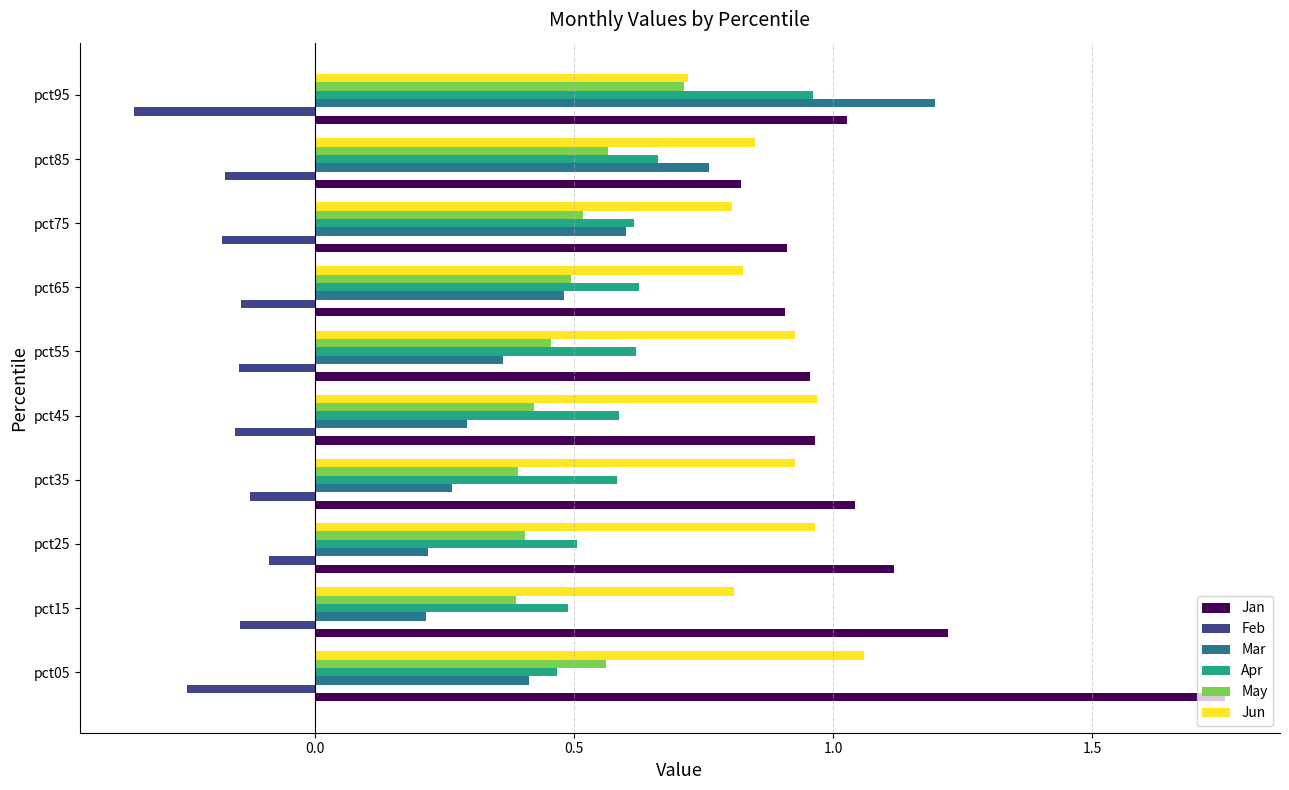

What is the sum of all Apr values?

6.1